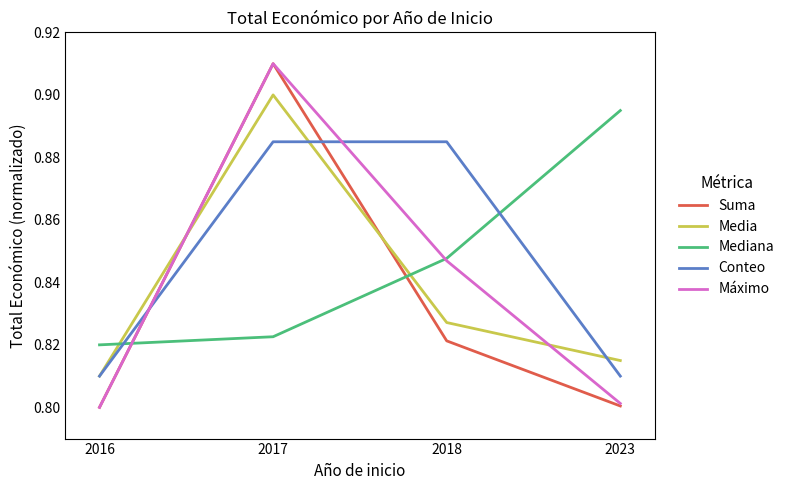

At which category does the chart reach its peak across all series?

2017